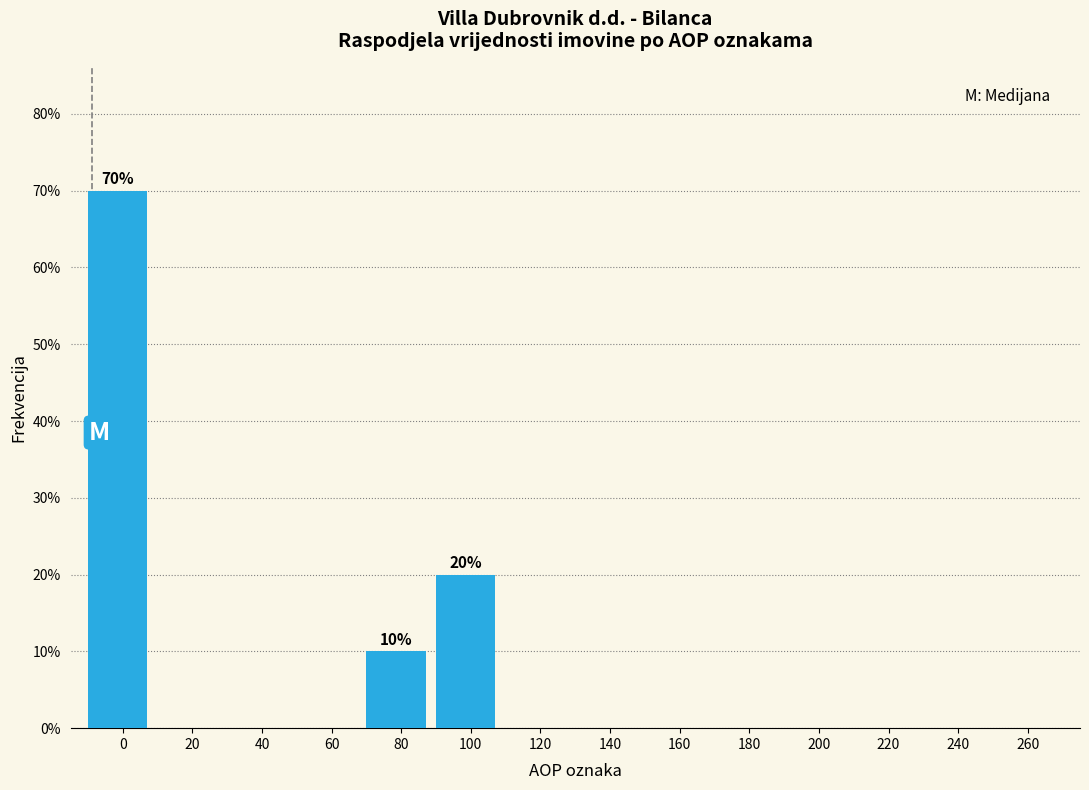

Reading left to right, transcribe all the data shown in this chart.

0=70	20=0	40=0	60=0	80=10	100=20	120=0	140=0	160=0	180=0	200=0	220=0	240=0	260=0